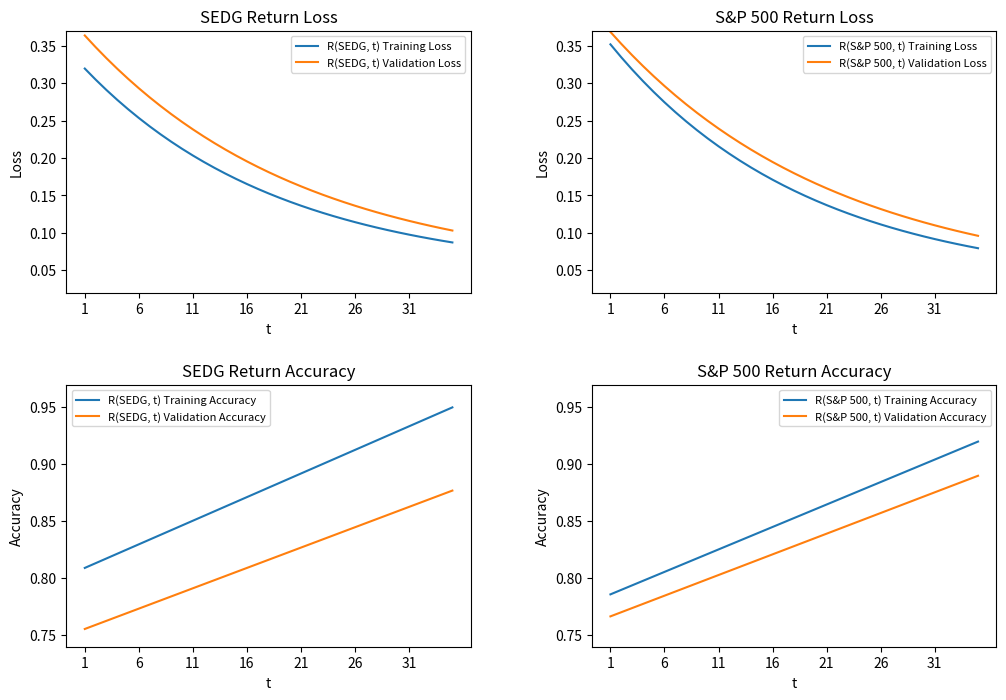

Is this an area chart (filled region under the line)?

No